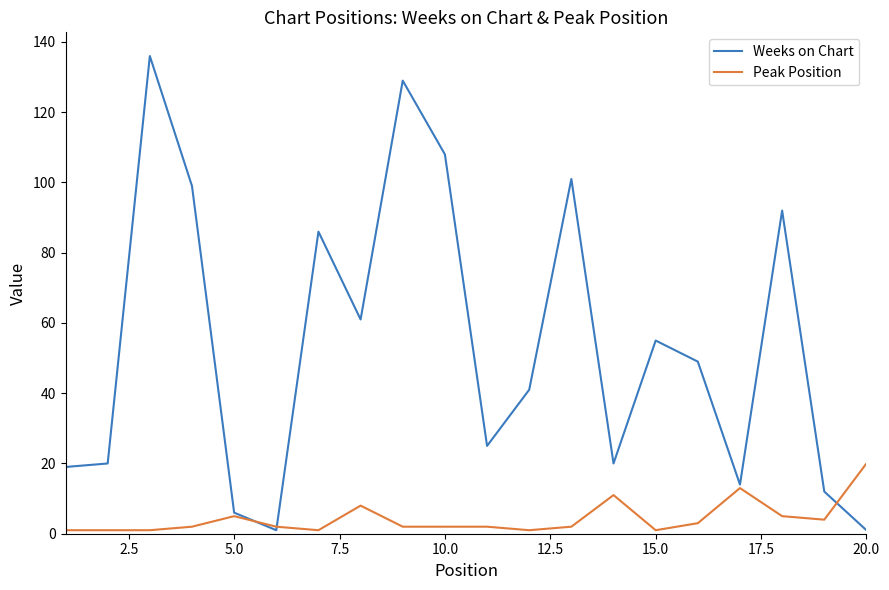

Which series has the largest total across all categories?

Weeks on Chart